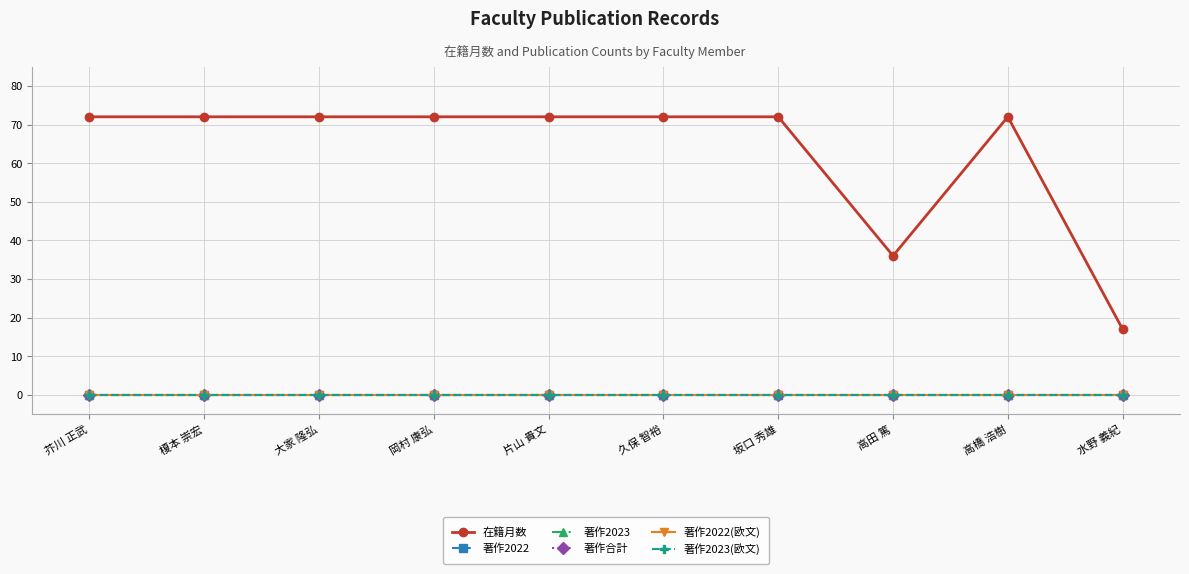

True or false: 著作2022 and 在籍月数 intersect in this chart.

False